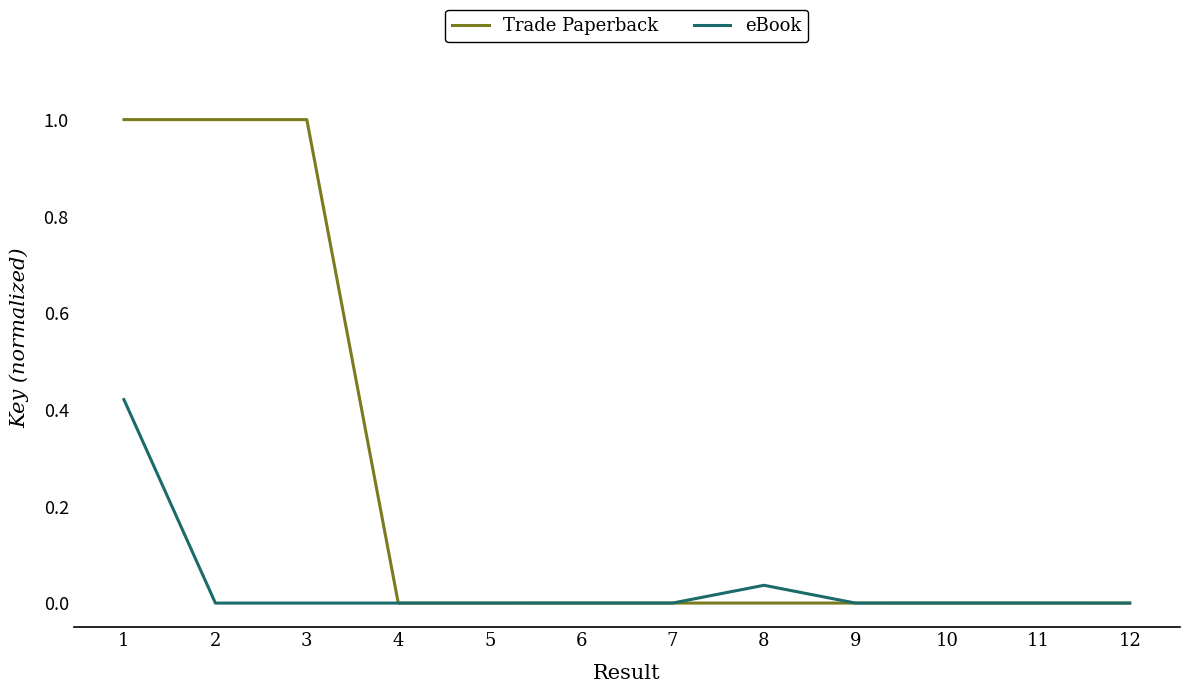

What is the maximum value shown in the chart?

1.0